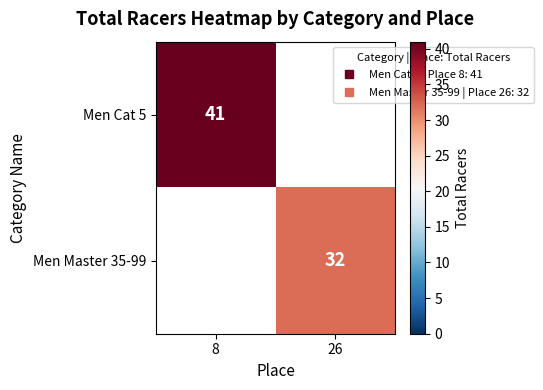

What is the maximum value for Men Cat 5?

41.0